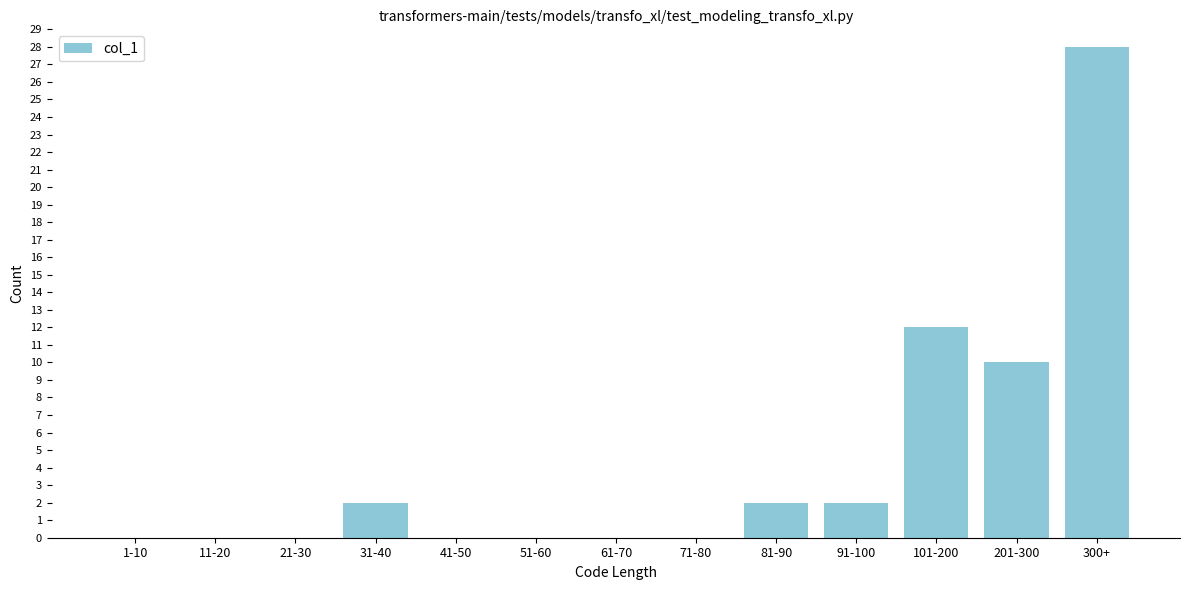

Reading left to right, transcribe all the data shown in this chart.

1-10=0	11-20=0	21-30=0	31-40=2	41-50=0	51-60=0	61-70=0	71-80=0	81-90=2	91-100=2	101-200=12	201-300=10	300+=28